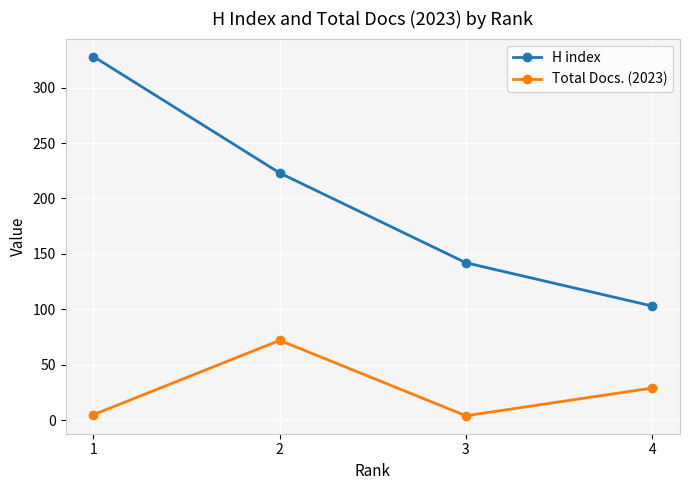

True or false: H index and Total Docs. (2023) cross at least once.

False